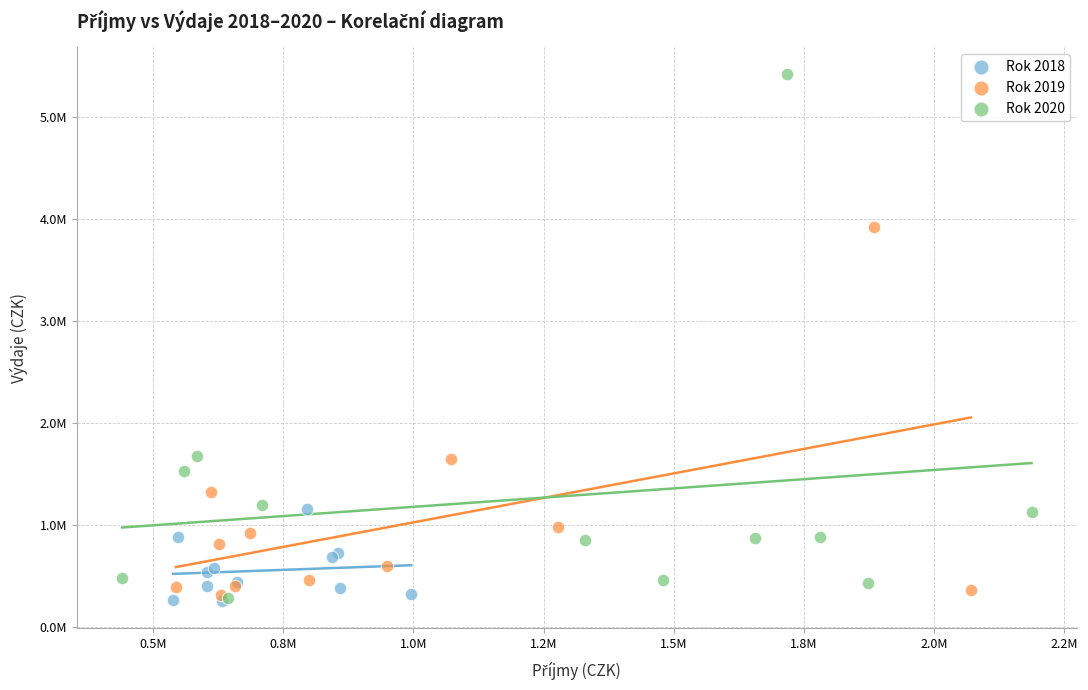

What are all the series names shown in the legend?

Rok 2018, Rok 2019, Rok 2020